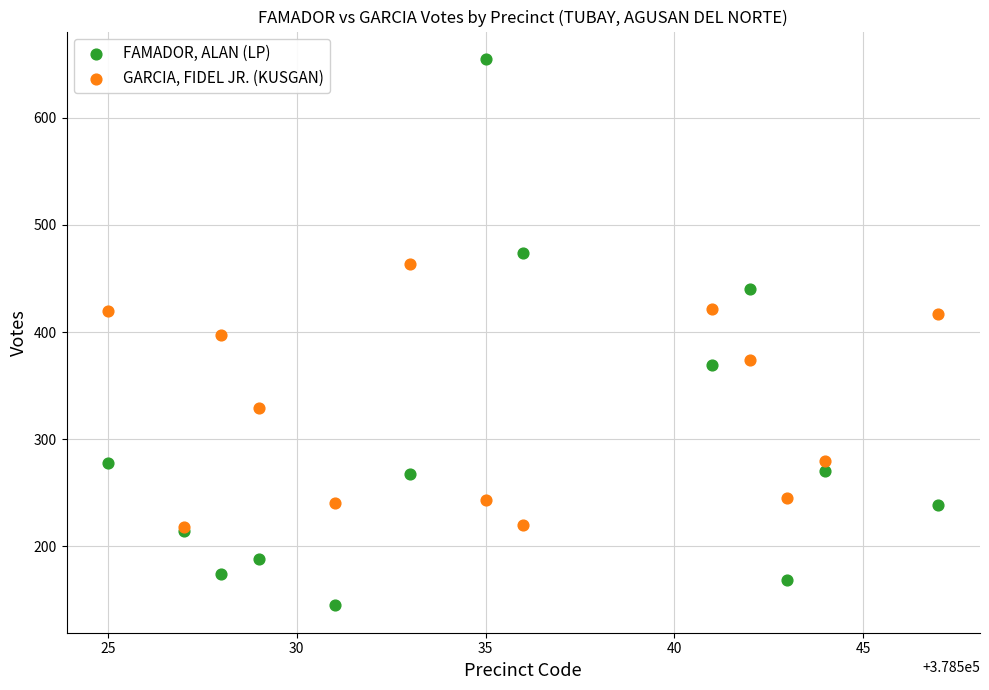

In the GARCIA, FIDEL JR. (KUSGAN) series, what Y value is closest to 341?

329